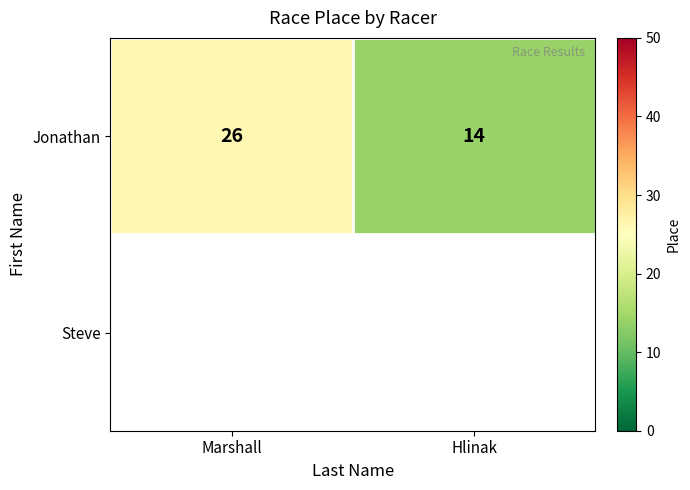

At how many categories does at least one series exceed 17?

1